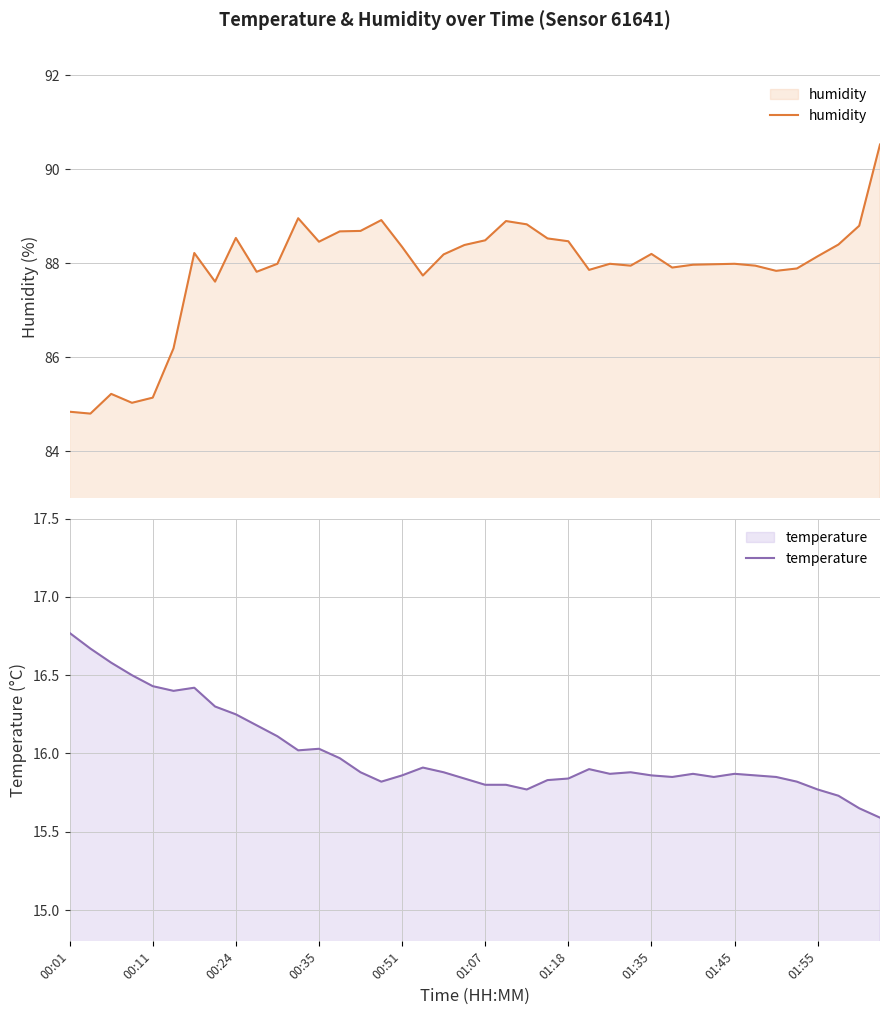

How many lines are shown in the chart?

2